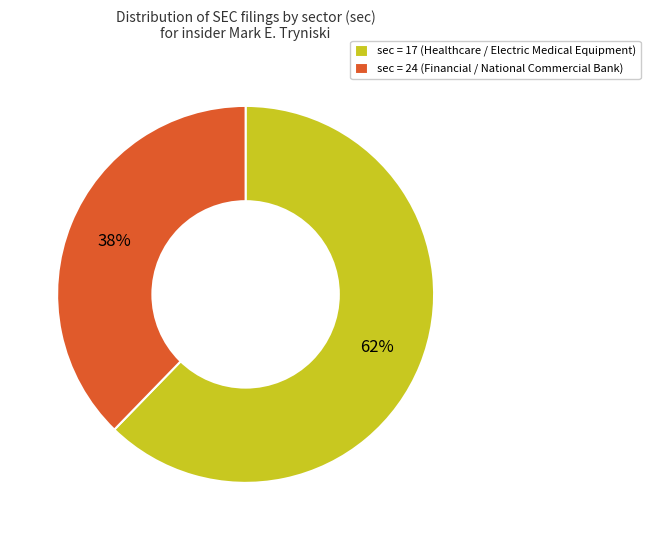

Approximately how many times larger is the value at sec = 24 (Financial / National Commercial Bank) compared to sec = 17 (Healthcare / Electric Medical Equipment)?

0.6